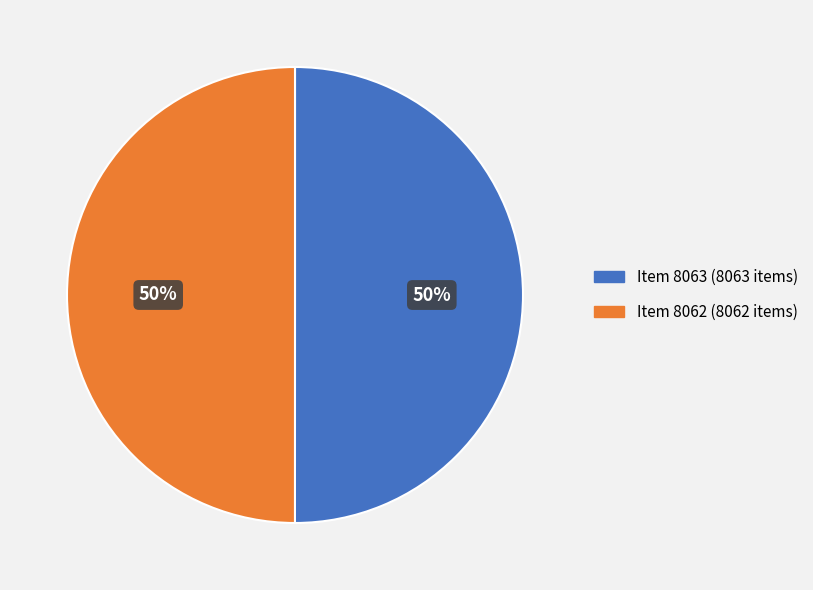

To the nearest percent, what is the average slice percentage?

50%